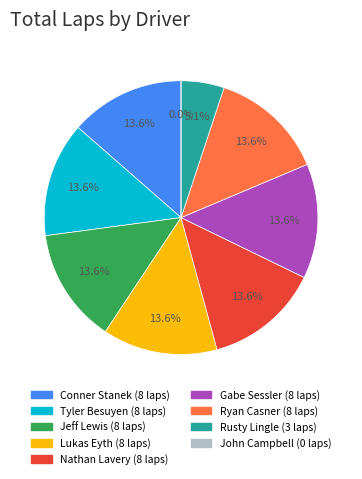

The John Campbell (LO-206 S) slice represents 0% of the pie. True or false?

True